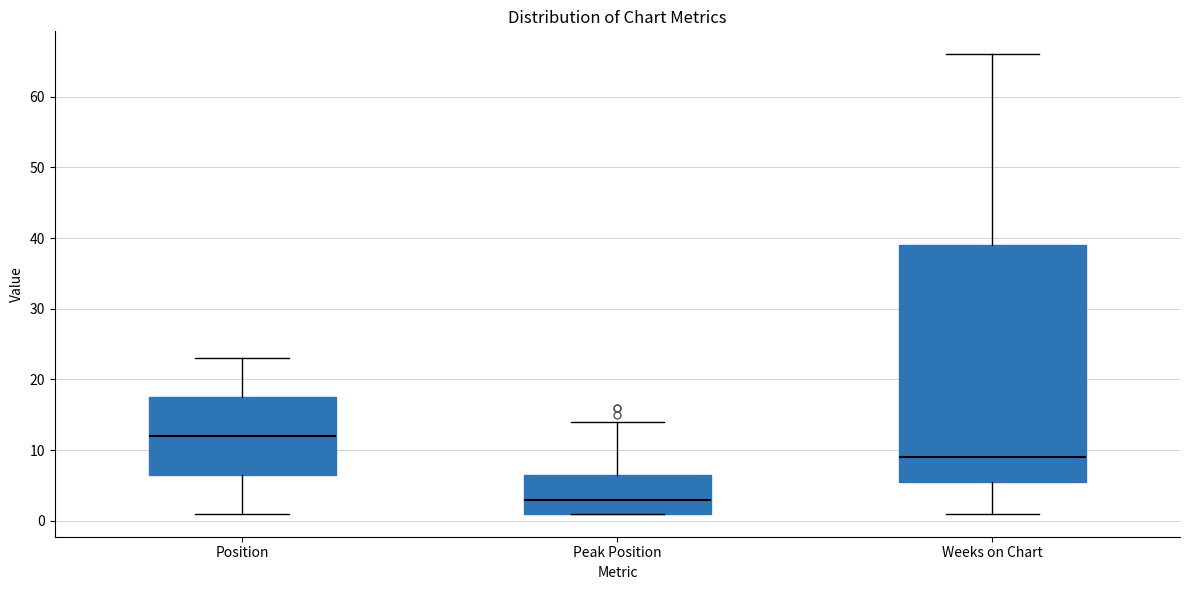

Comparing the boxes themselves (not the whiskers), which one is the tallest?

Weeks on Chart